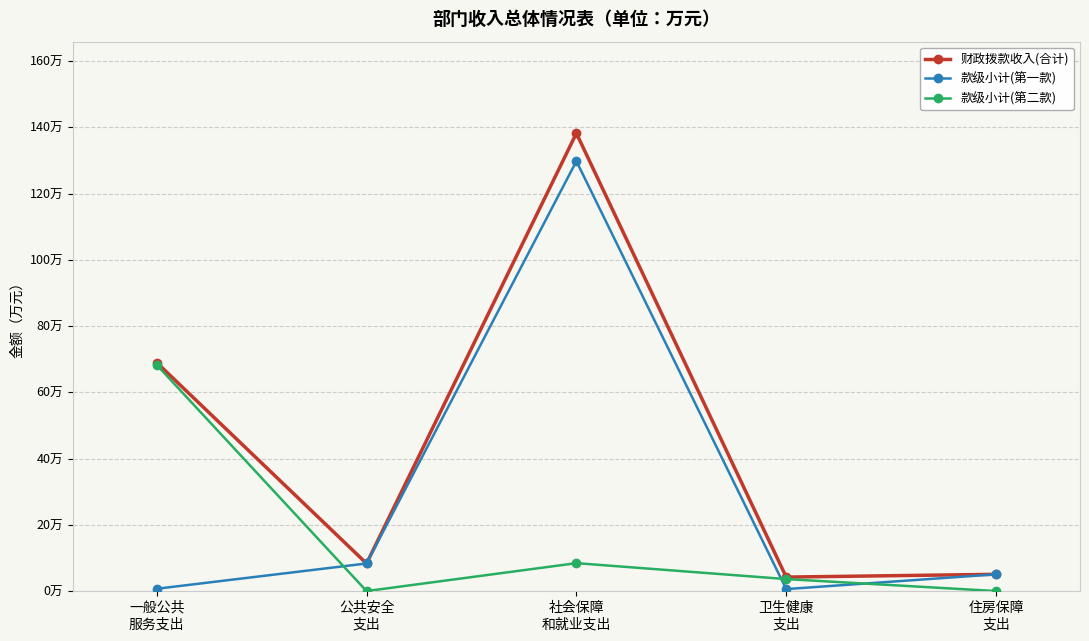

What is the difference between the second highest and second lowest values in the 款级小计(第一款) series?

7.6